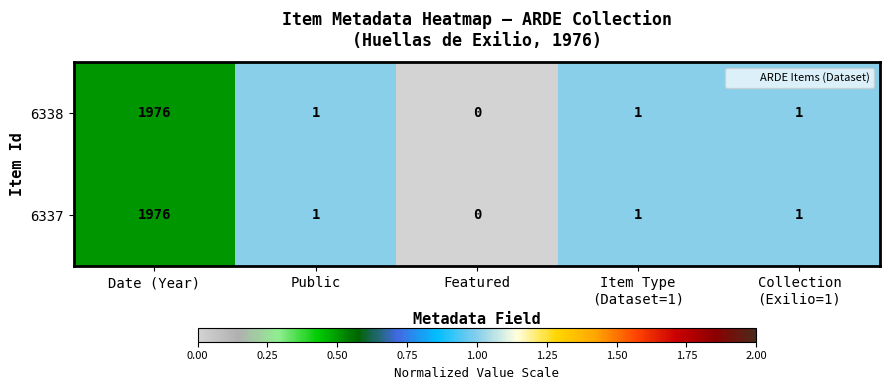

What is the sum of all 6337 values?

1979